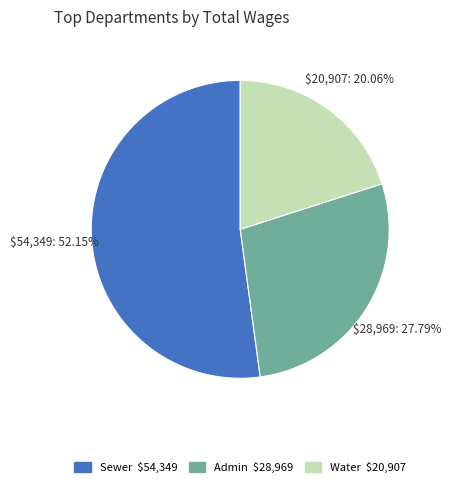

How many segments does this pie chart have?

3